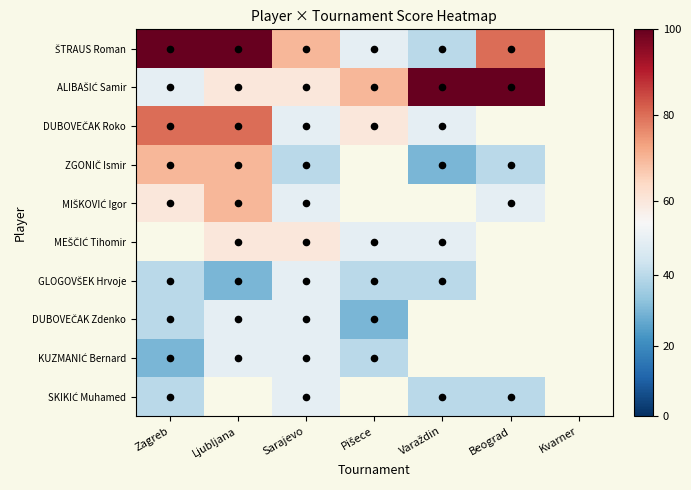

At how many categories does at least one series exceed 32?

6